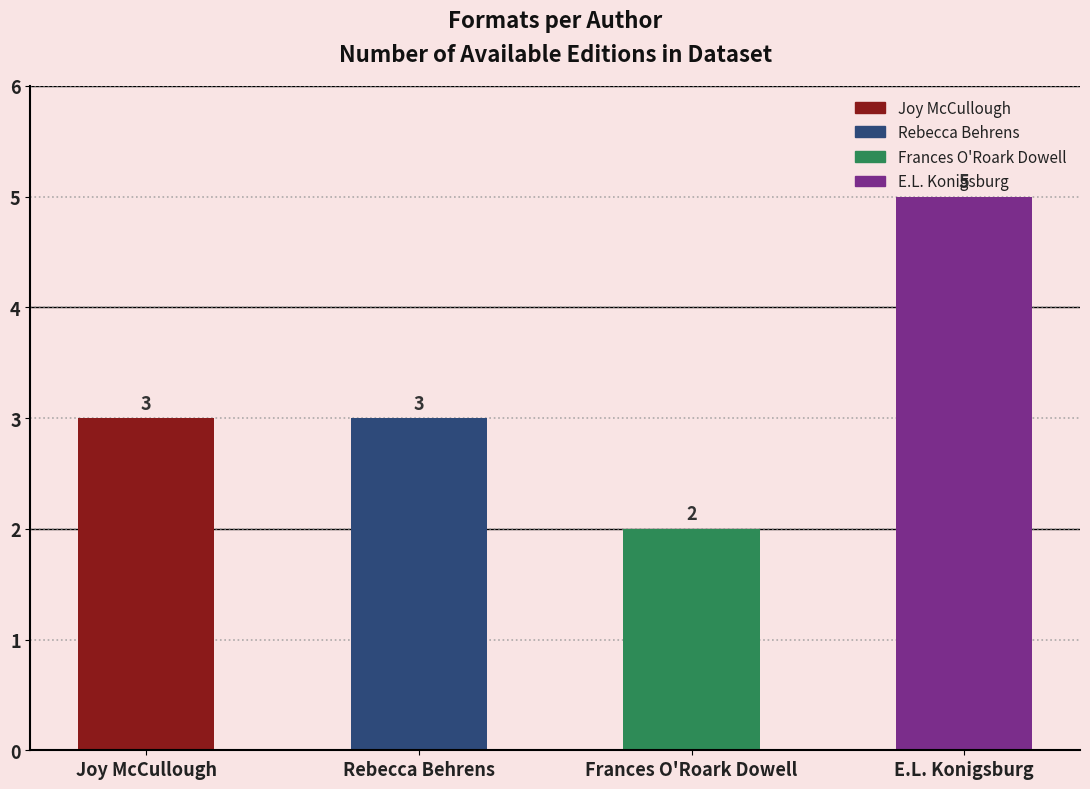

Reading left to right, what are all the values shown in this chart?

Joy McCullough=3	Rebecca Behrens=3	Frances O'Roark Dowell=2	E.L. Konigsburg=5